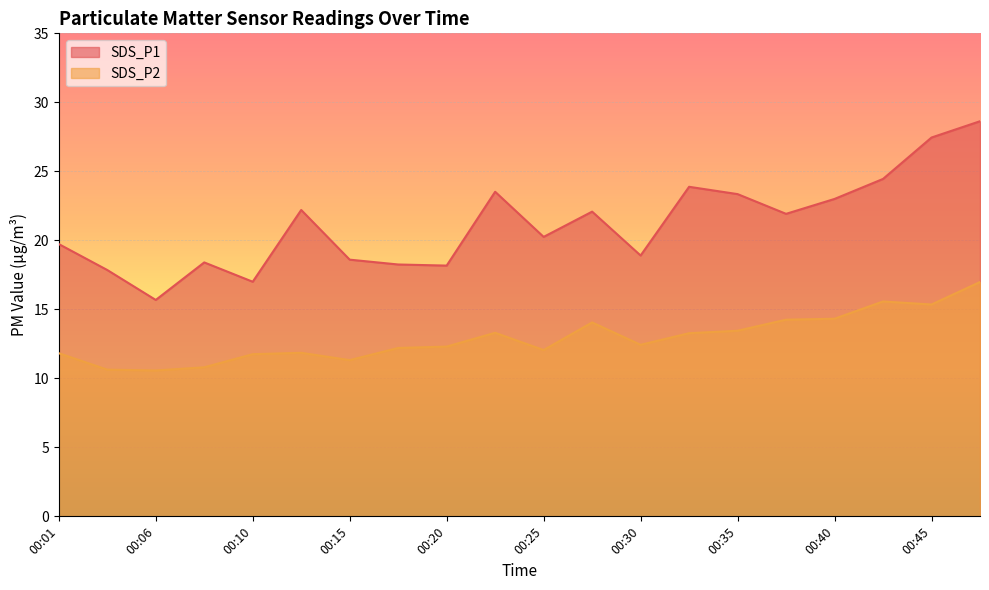

What is the average value of the SDS_P1 series?

21.2